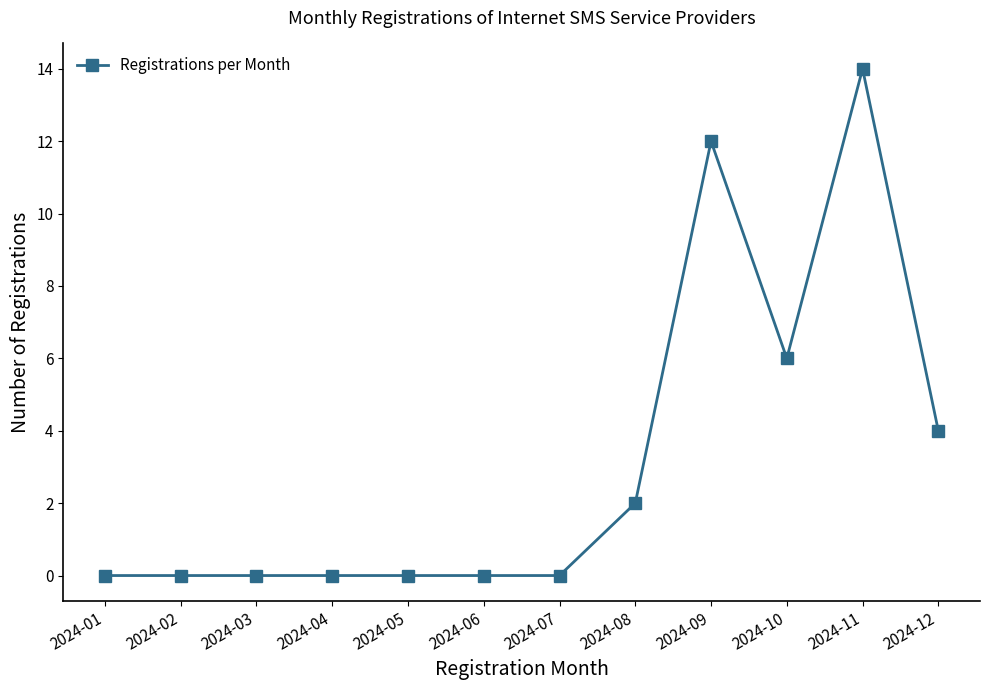

What is the change in value from 2024-04 to 2024-08?

+2